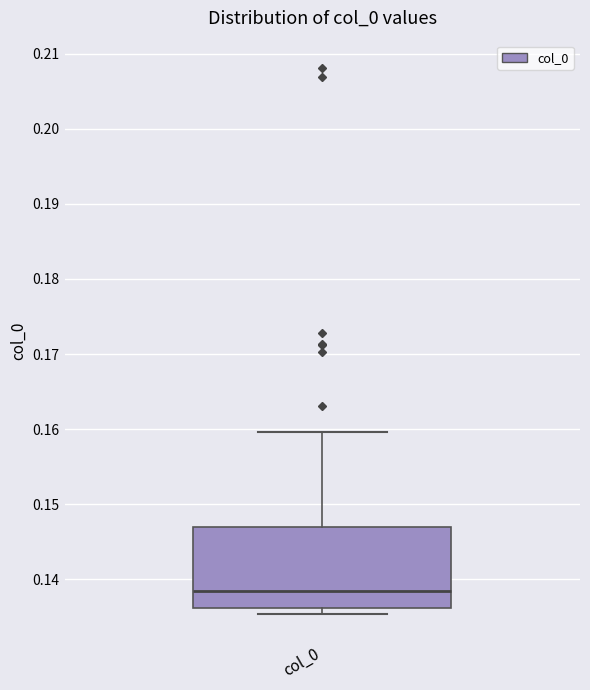

Where is the lower edge of the box for col_0 on the y-axis? The values are not printed on the chart, so give them approximately, as read against the axis.

0.136